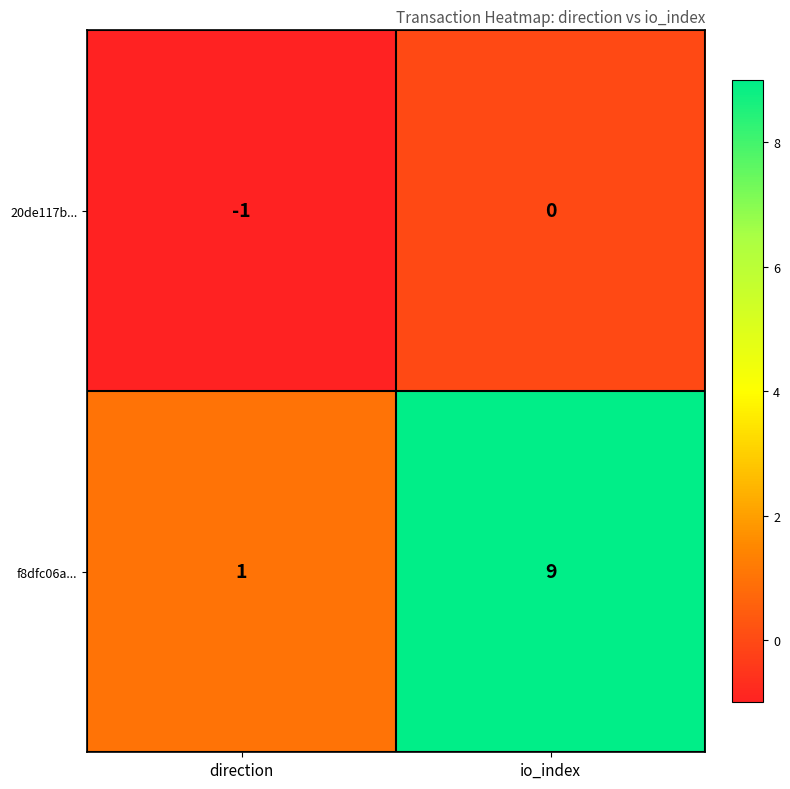

Reading right to left, list all the values displayed in this chart.

20de117b...: 0	-1
f8dfc06a...: 9	1